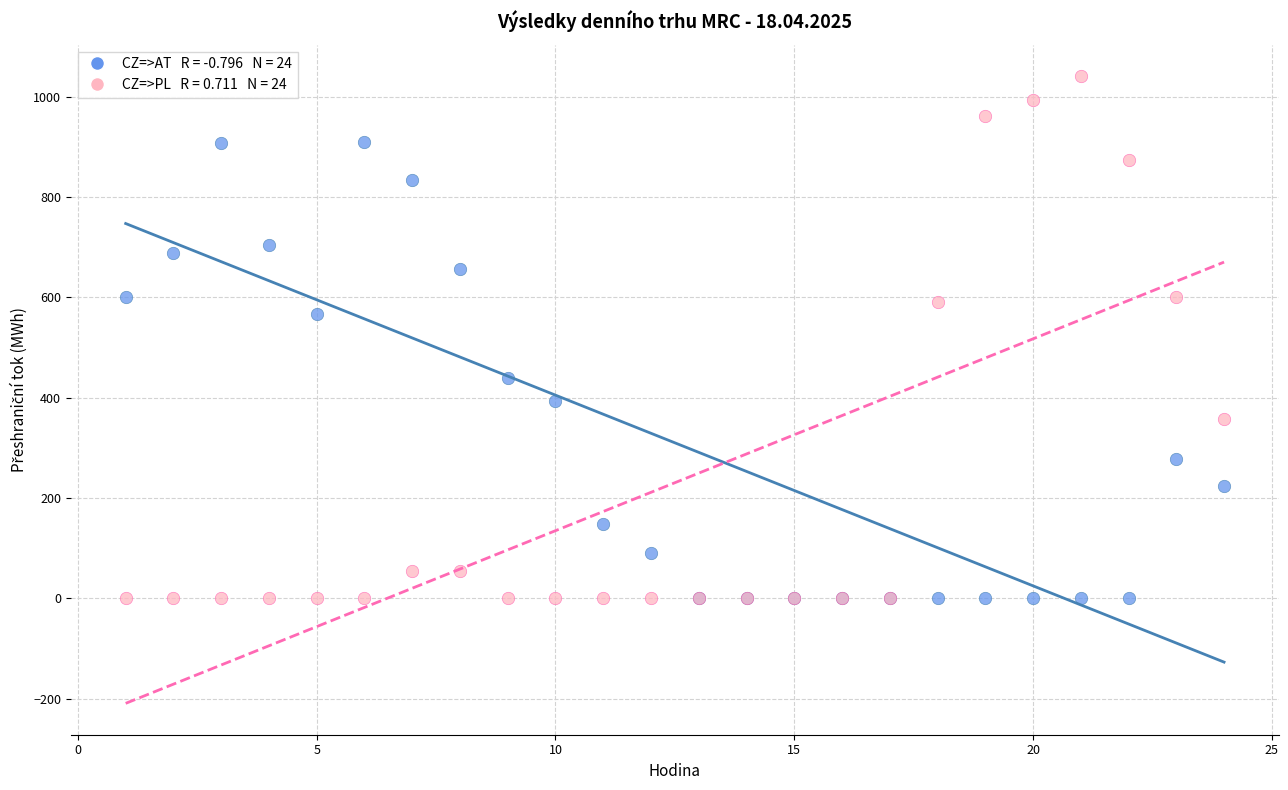

Across all series, what Y value is closest to 520?

566.4